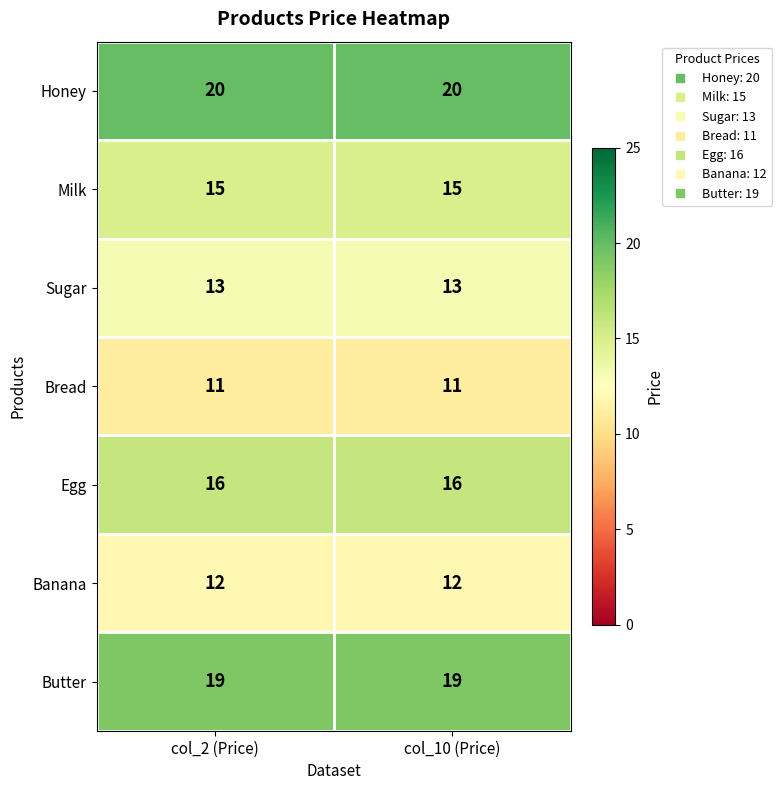

How many data points does each series have?

2